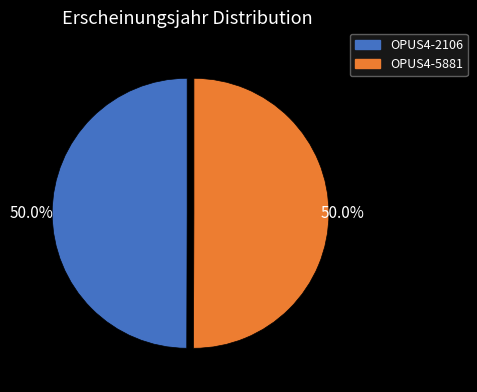

What is the ratio of the value at OPUS4-5881 to the value at OPUS4-2106?

1.0